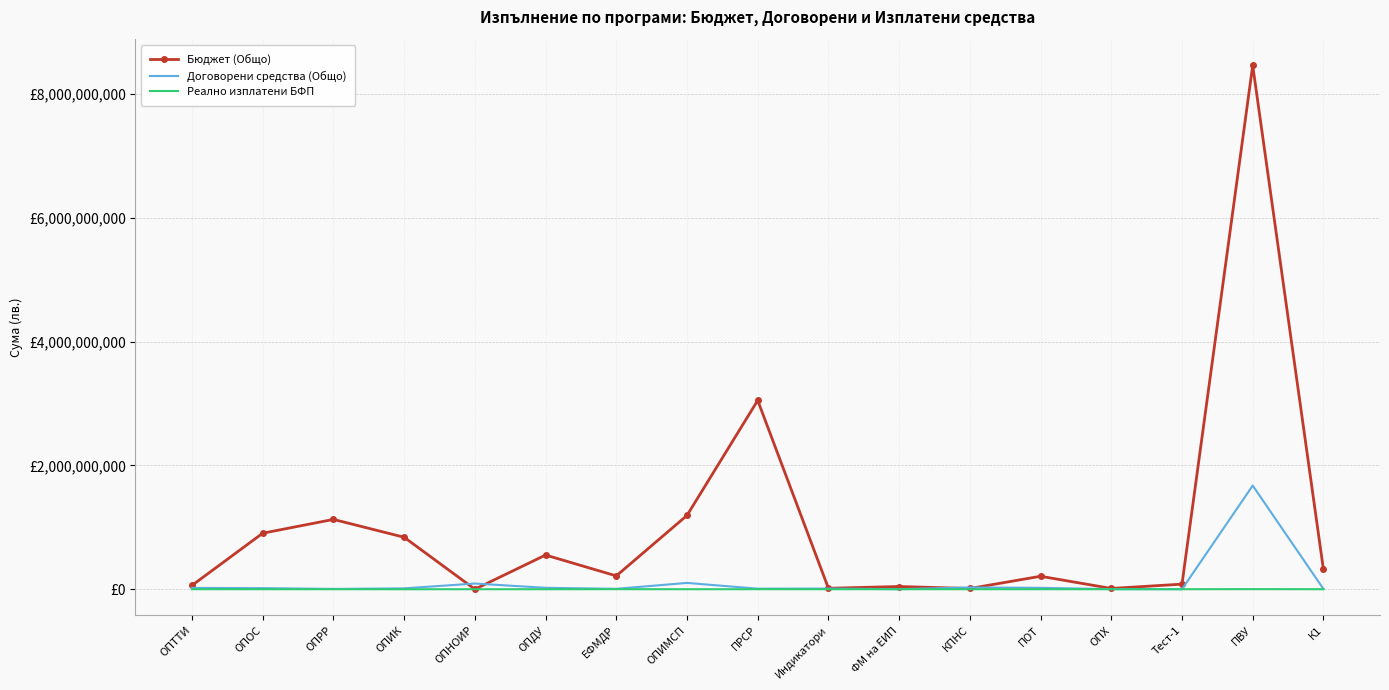

True or false: Бюджет (Общо) has more than 1 points higher than both neighbors.

True